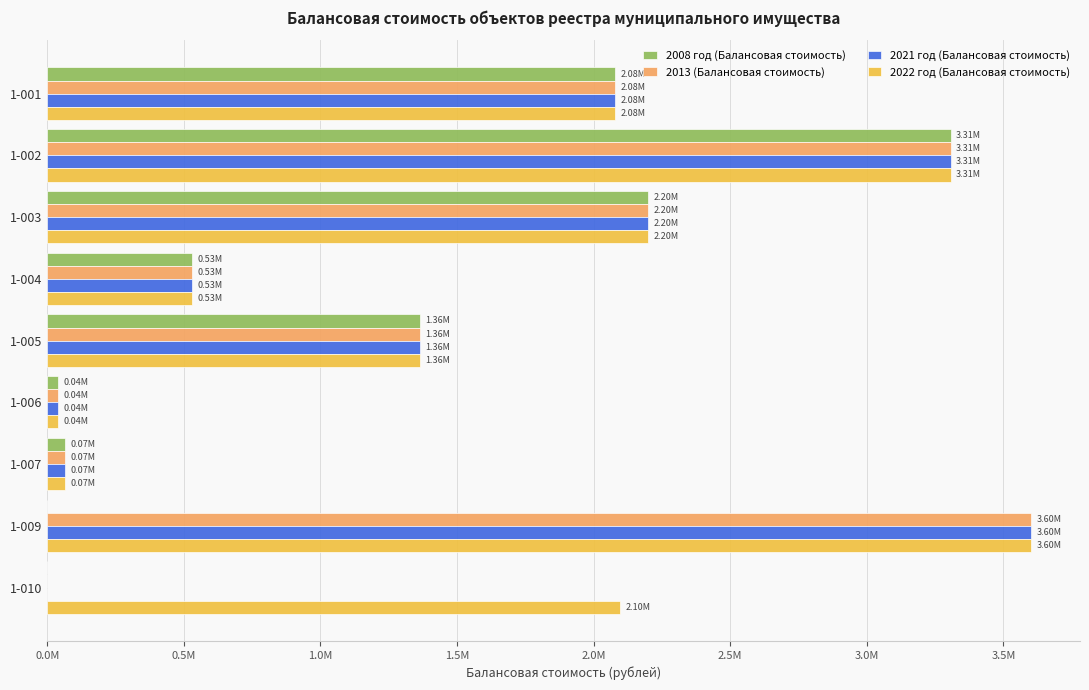

At which label is 2022 год (Балансовая стоимость) closest to 1820429?

1-001